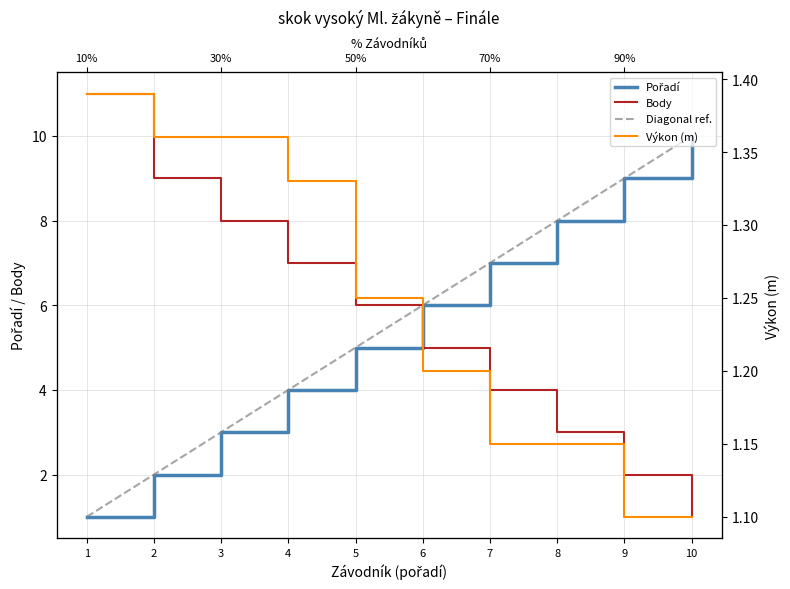

The value of Pořadí at 10 is 10.0. True or false?

True